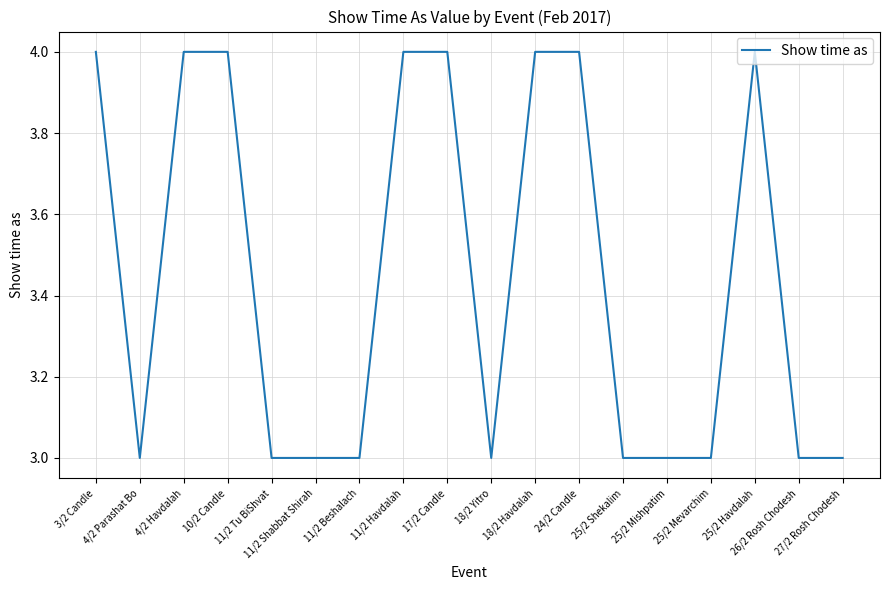

What is the minimum value shown in the chart?

3